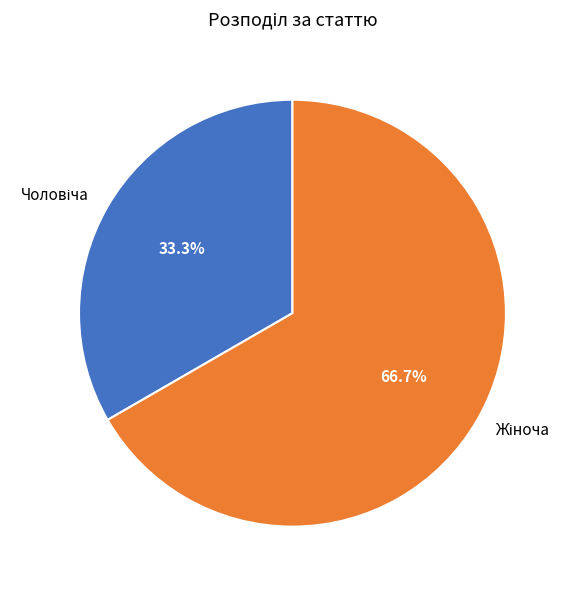

Does any single category account for the majority?

Yes